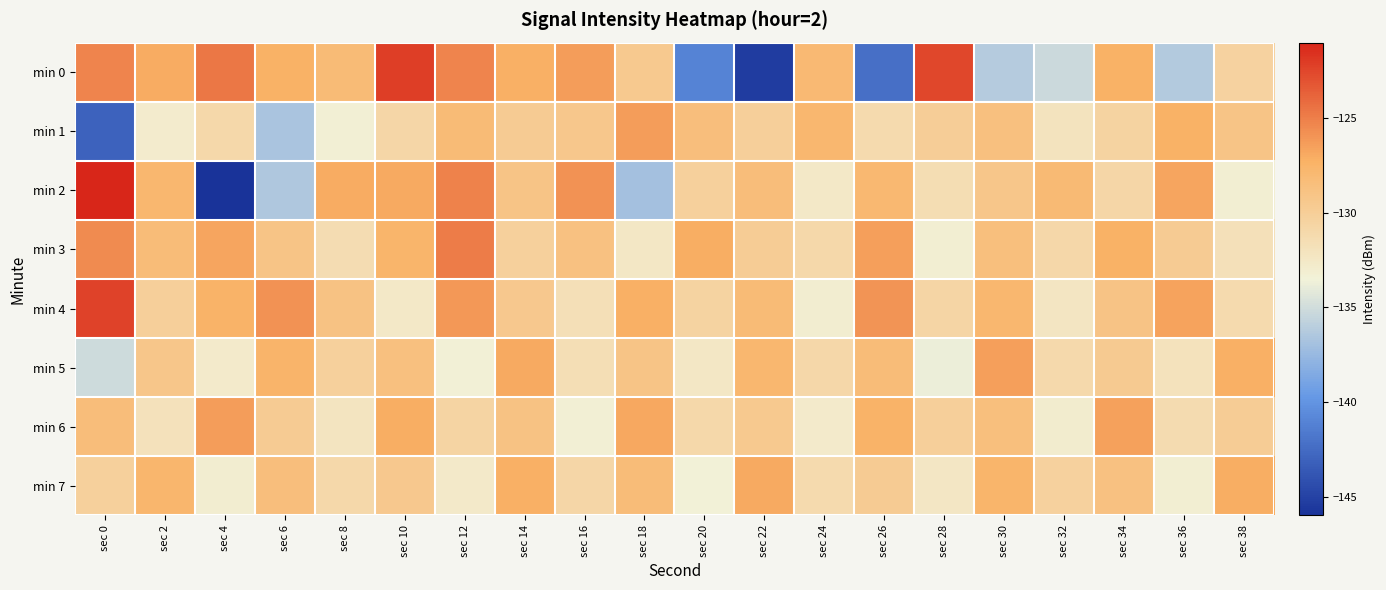

List the series in order of their peak value, lowest first.

min 7, min 5, min 1, min 6, min 3, min 4, min 0, min 2